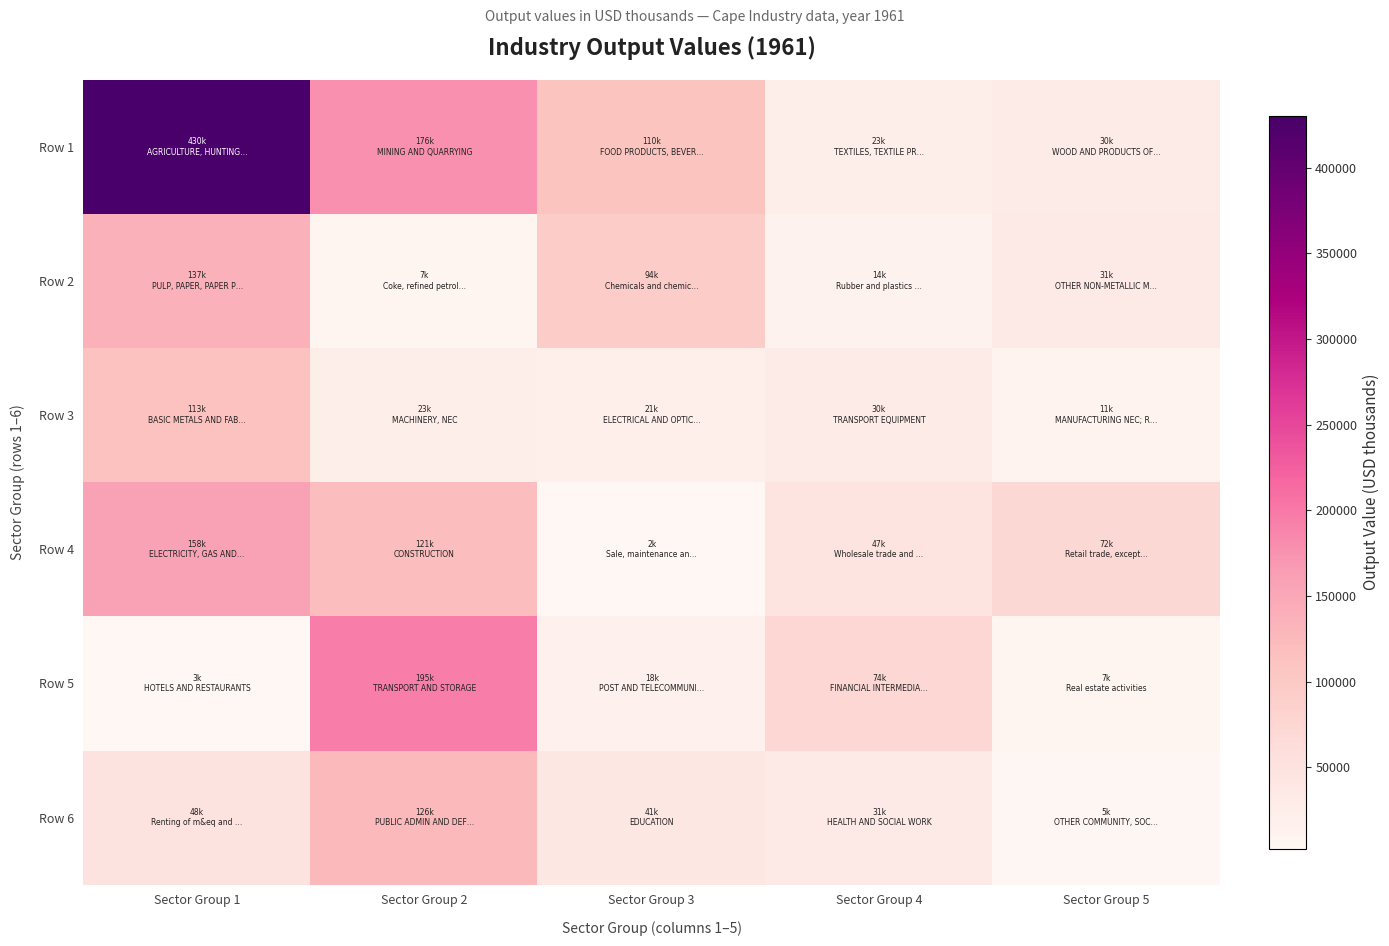

Which series changed the most between Sector Group 1 and Sector Group 3?

Row 1